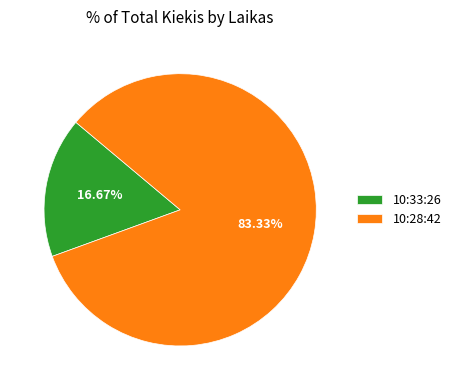

Is there any slice that represents more than half of the pie?

Yes